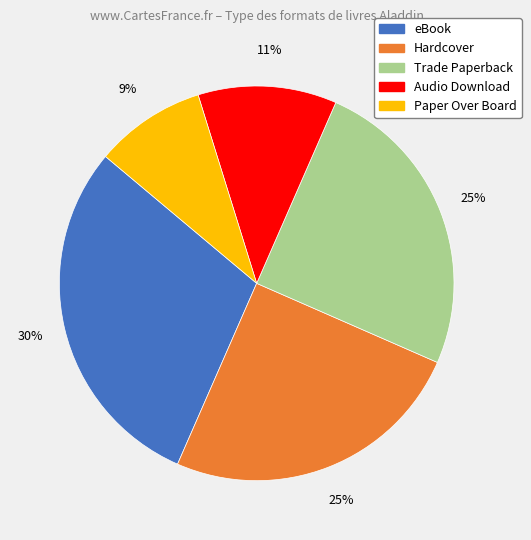

Which slice is the smallest?

Paper Over Board